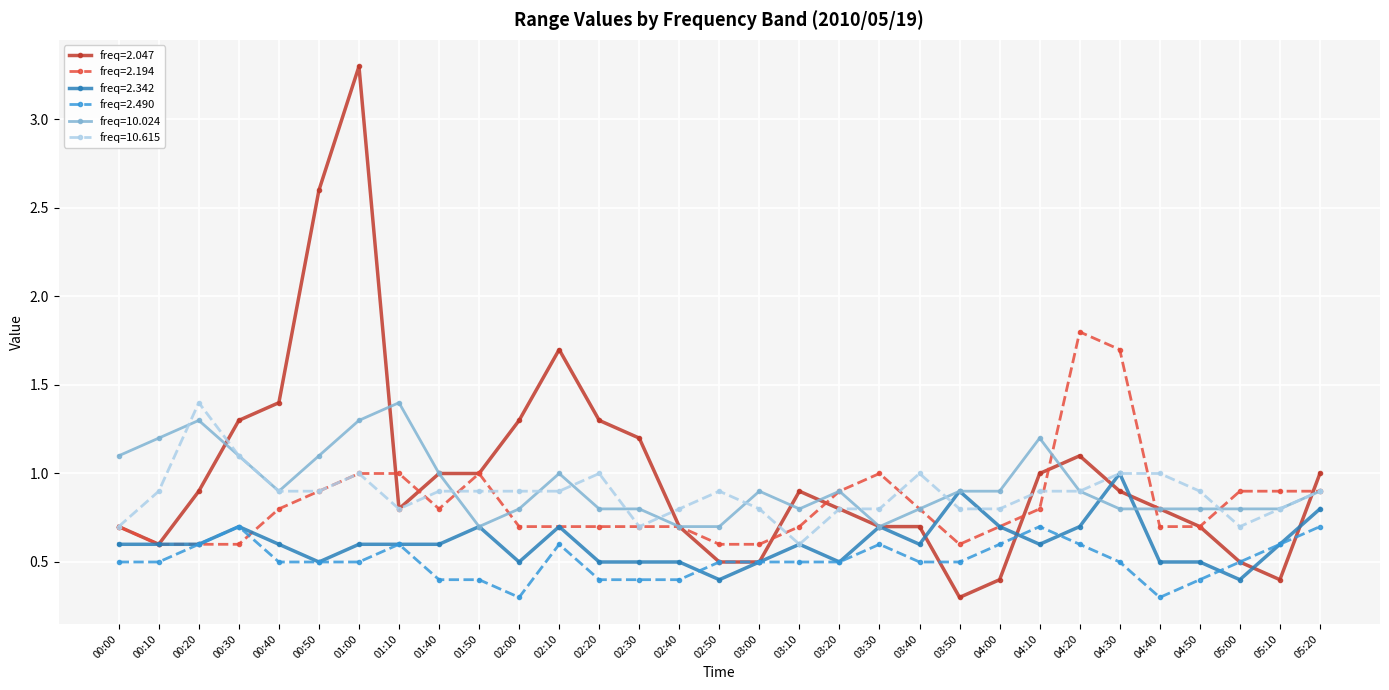

The value of freq=10.024 at 01:00 is 1.7. True or false?

False